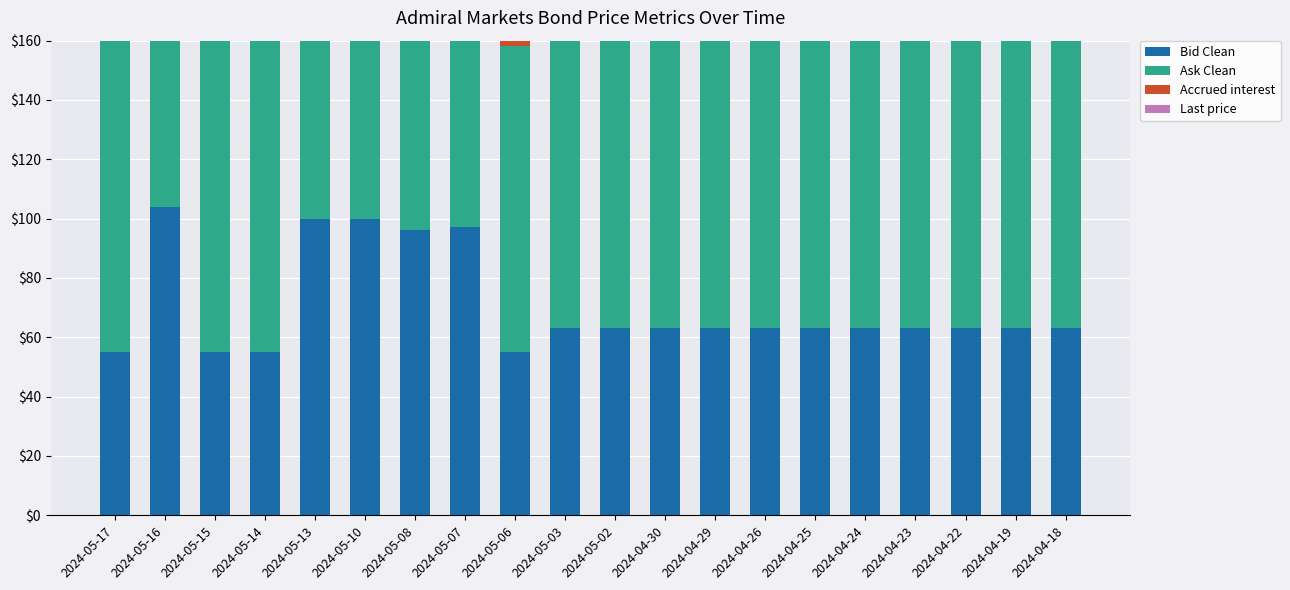

Is it true that Last price equals 107.8 at 2024-05-06?

True